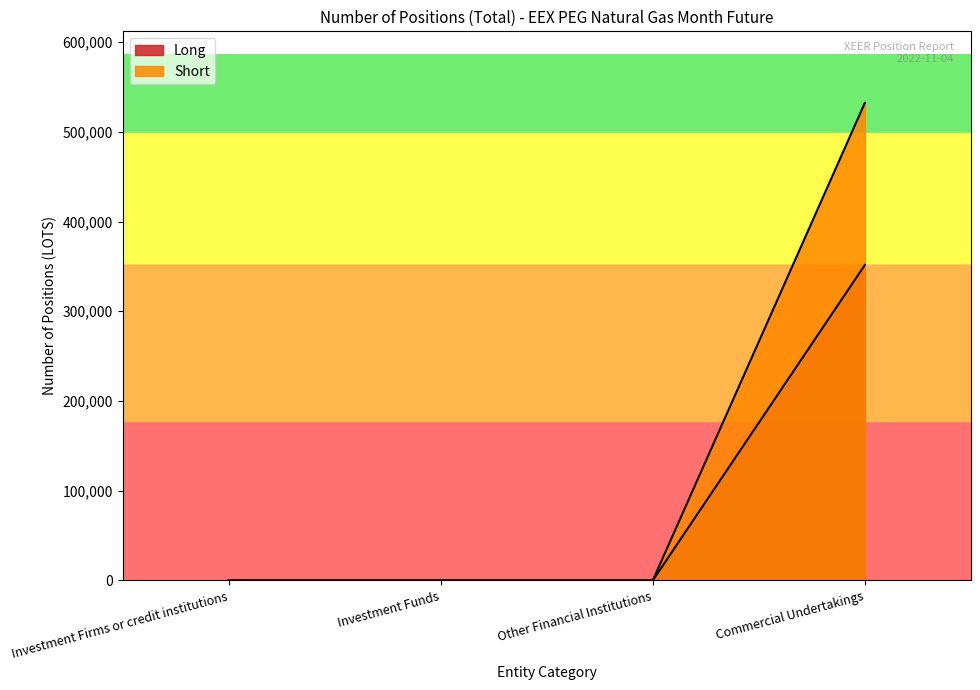

What are all the series names shown in the legend?

Long, Short